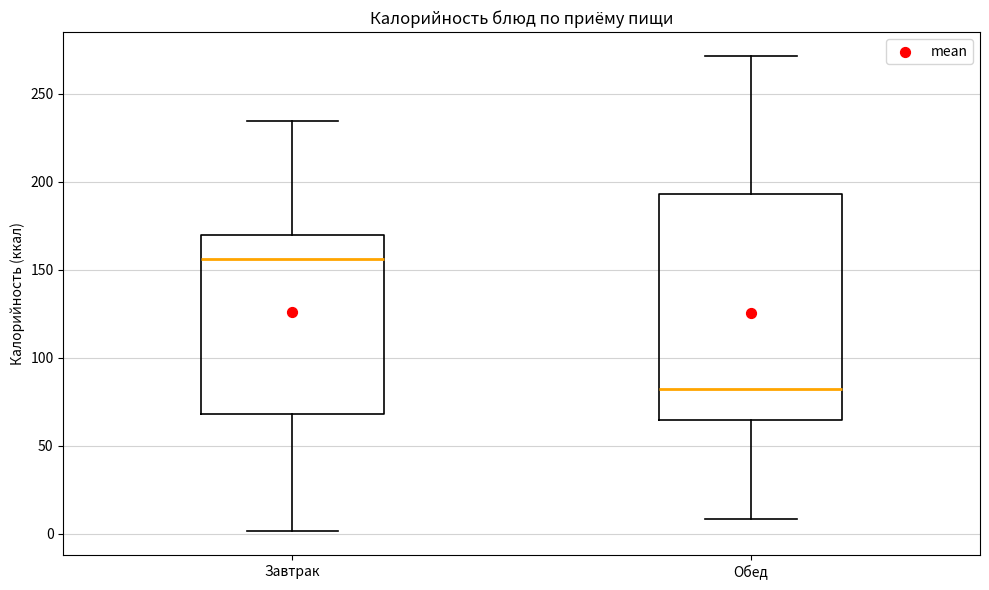

Reading left to right, read every box against the y-axis: the position of its median line, the range the box covers, and the ends of its whiskers. The values are not printed on the chart, so give them approximately, as read against the axis.

Завтрак: median 155, box 70 to 170, whiskers 0 to 235
Обед: median 80, box 65 to 195, whiskers 10 to 270